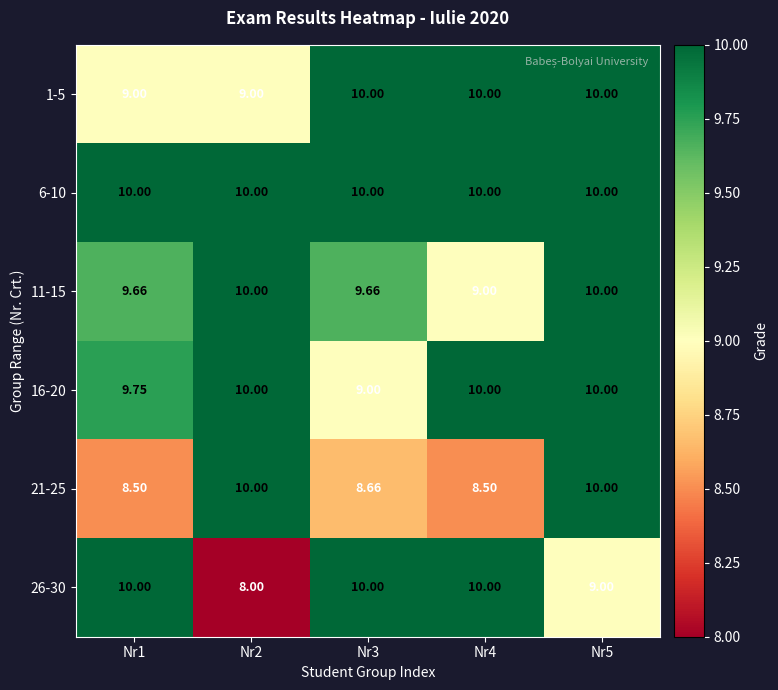

Count the number of categories in the chart.

5